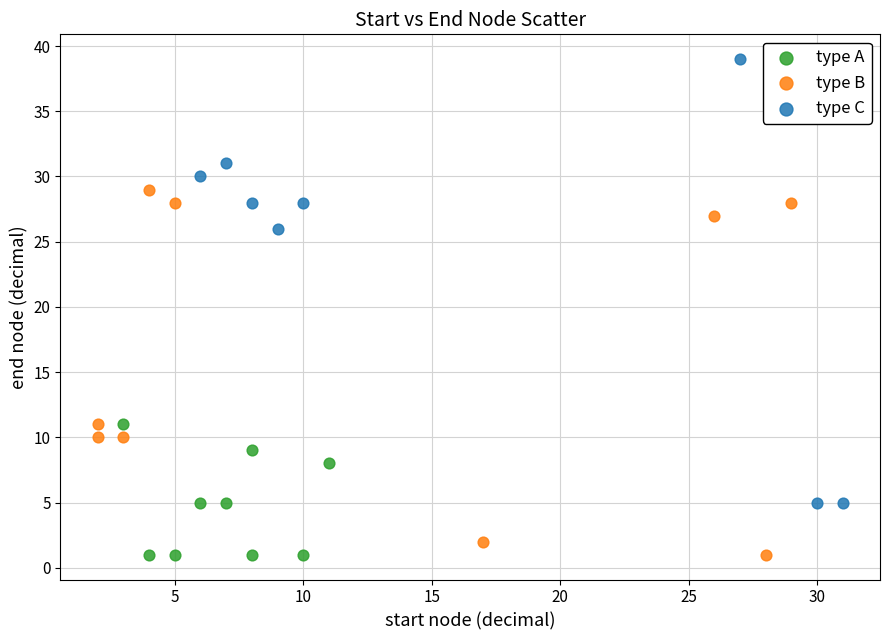

Which series has the widest spread of Y values?

type C